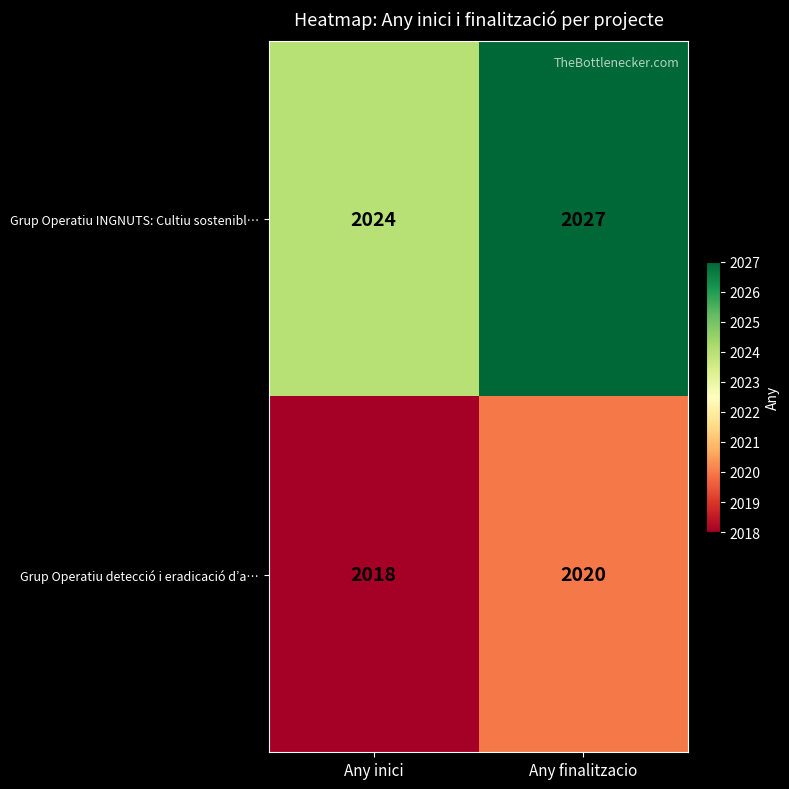

What is the average value of the Grup Operatiu detecció i eradicació d’a… series?

2019